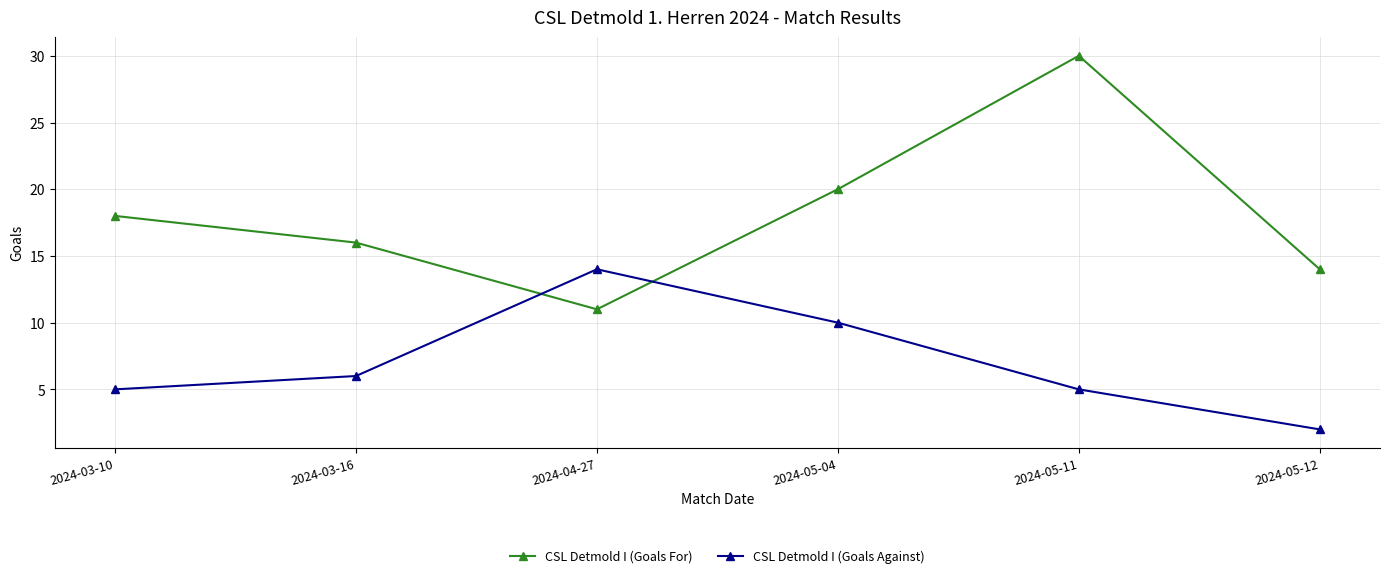

Reading left to right, list all the values displayed in this chart.

CSL Detmold I (Goals For): 2024-03-10=18	2024-03-16=16	2024-04-27=11	2024-05-04=20	2024-05-11=30	2024-05-12=14
CSL Detmold I (Goals Against): 2024-03-10=5	2024-03-16=6	2024-04-27=14	2024-05-04=10	2024-05-11=5	2024-05-12=2